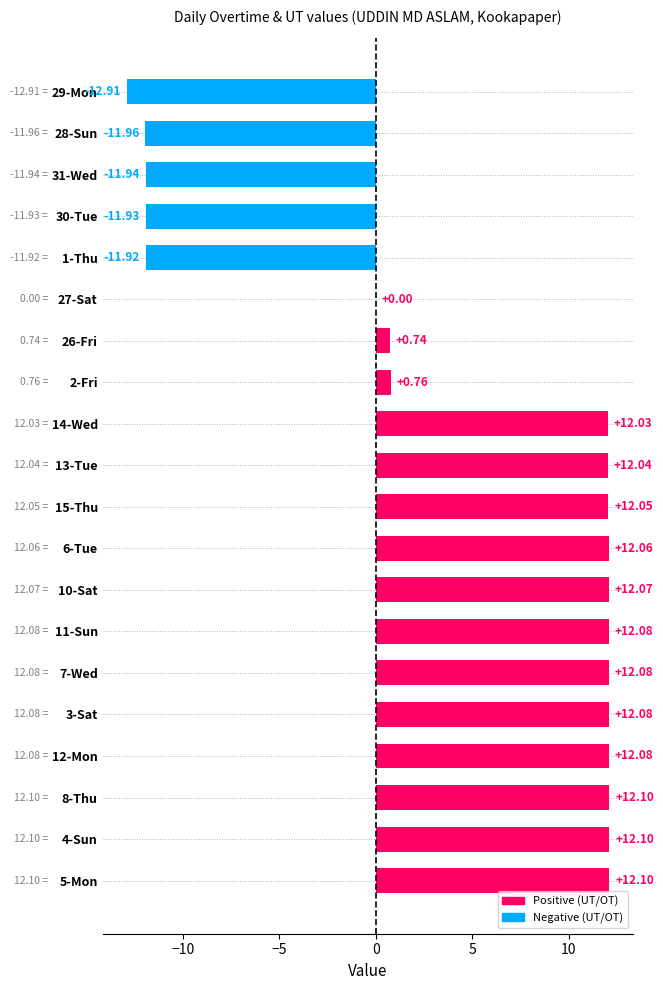

What is the sum of all values?

85.7